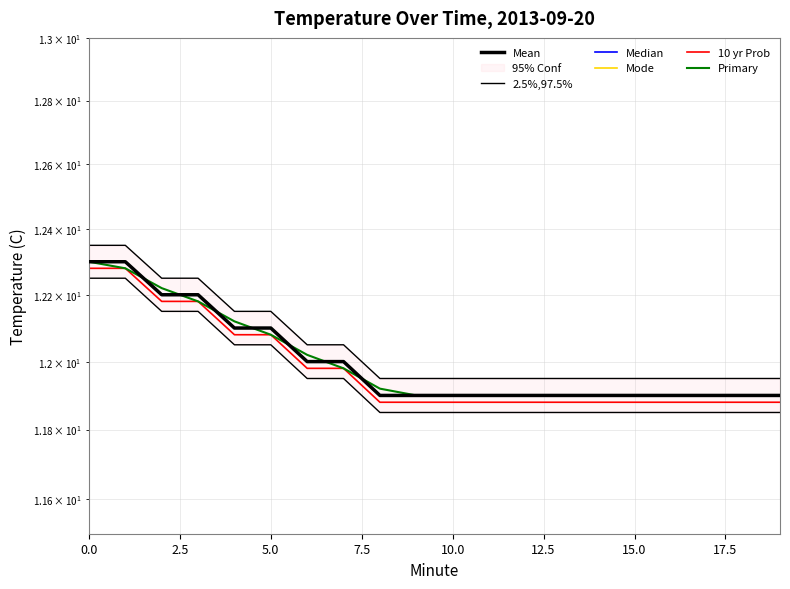

What is the label of the 4th point from the right?

16